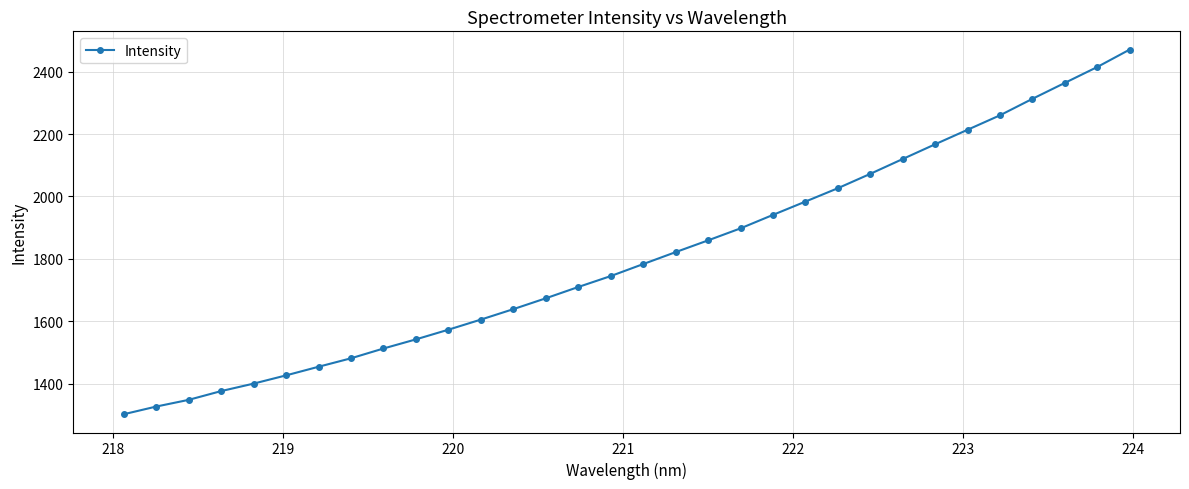

What is the greatest value displayed?

2470.9